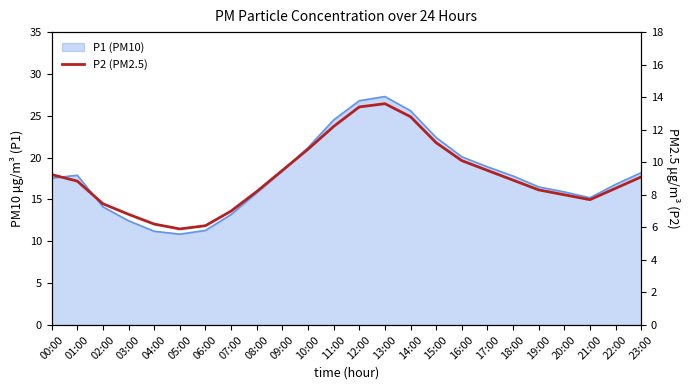

Which category has the highest value across all series?

13:00